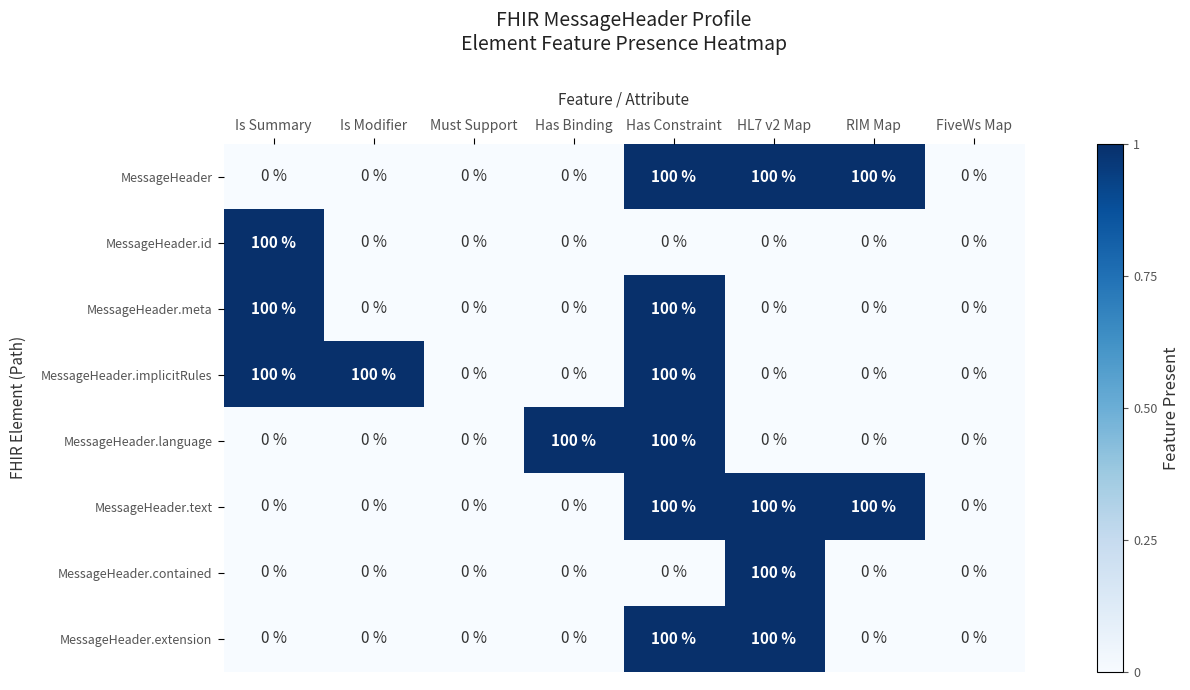

At how many categories does at least one series exceed 79?

6